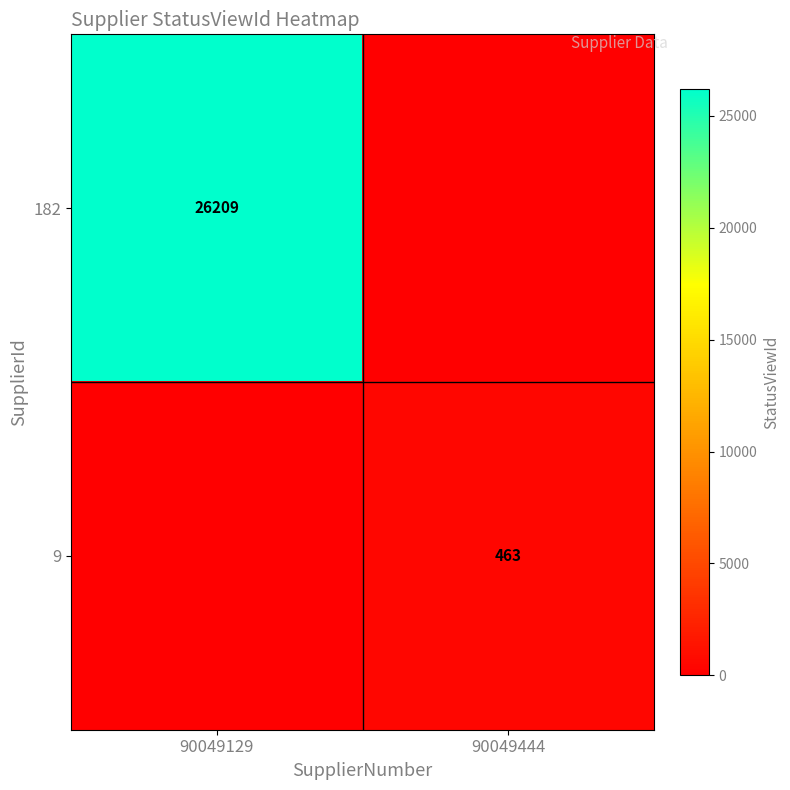

The value of 182 at 90049129 is 16244. True or false?

False